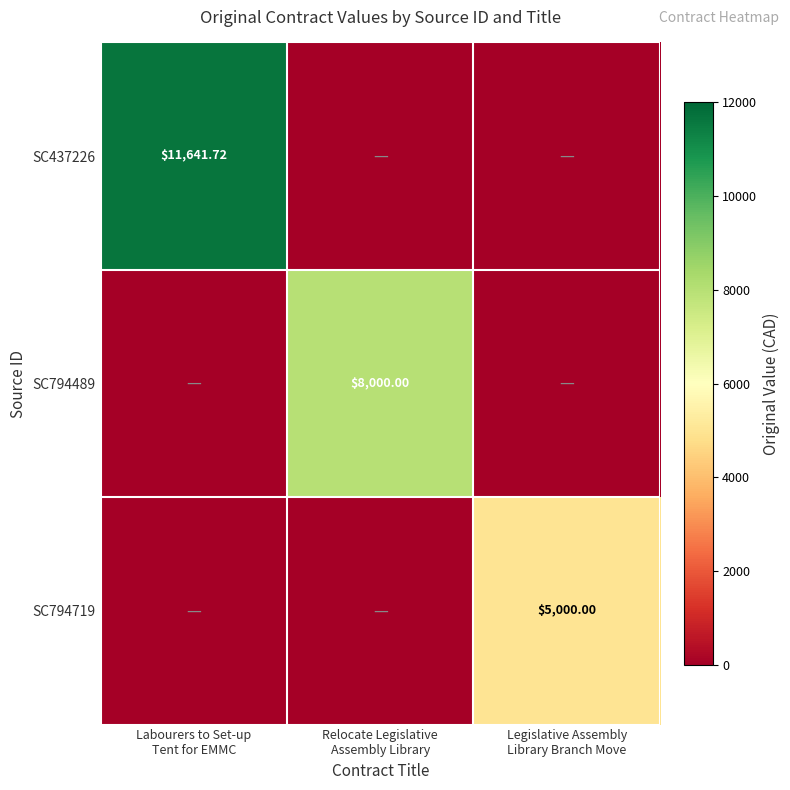

Is it true that row_0 equals 0.0 at Relocate Legislative
Assembly Library?

True